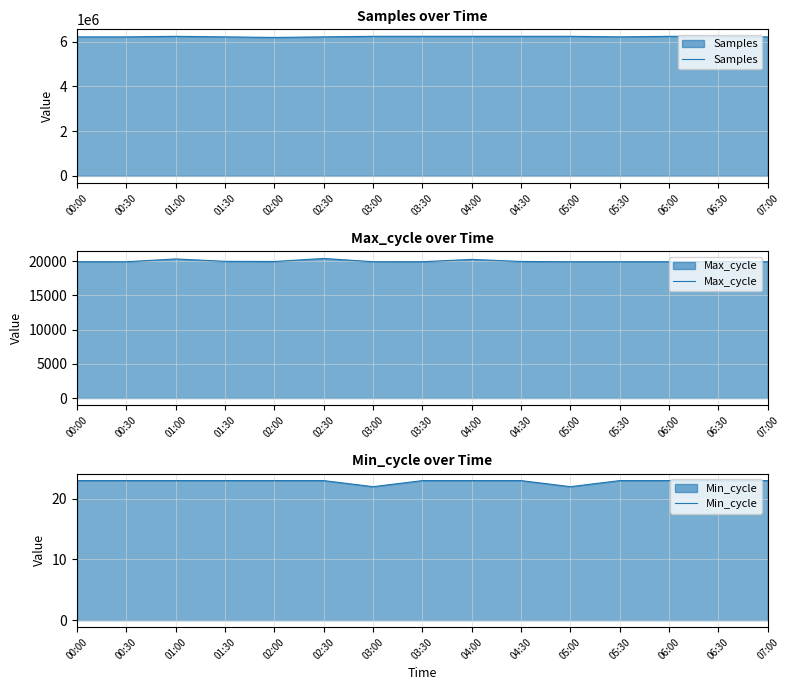

The Max_cycle series shows 19911 at 06:00. True or false?

True